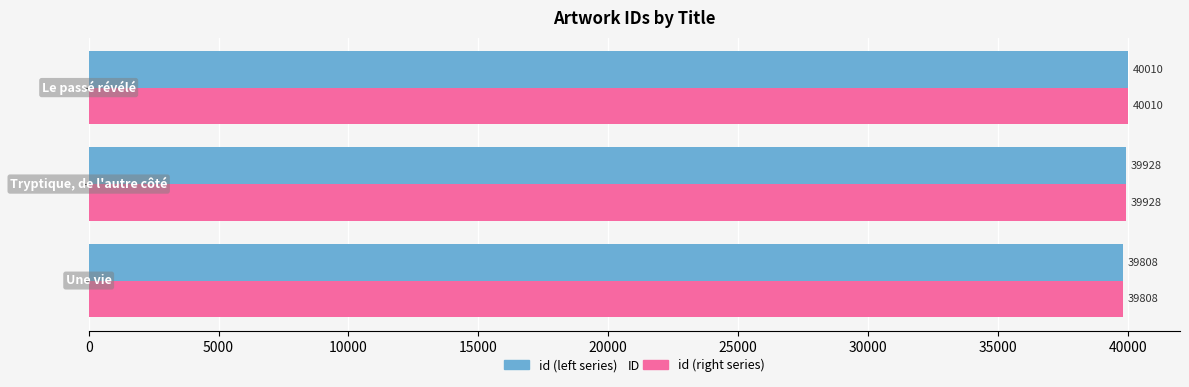

What is the maximum value shown in the chart?

40010